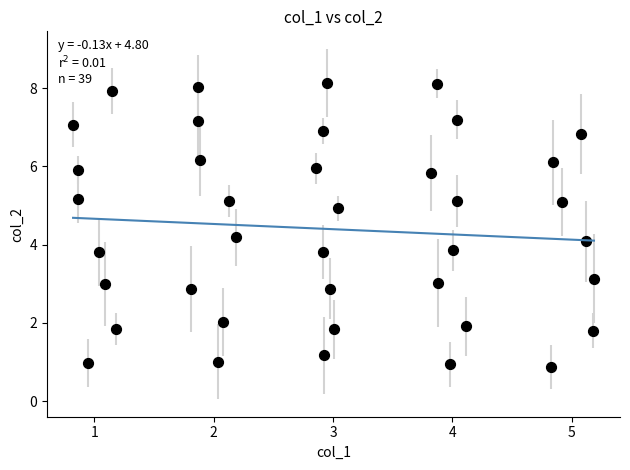

What is the range of X values (max minus min)?

4.4